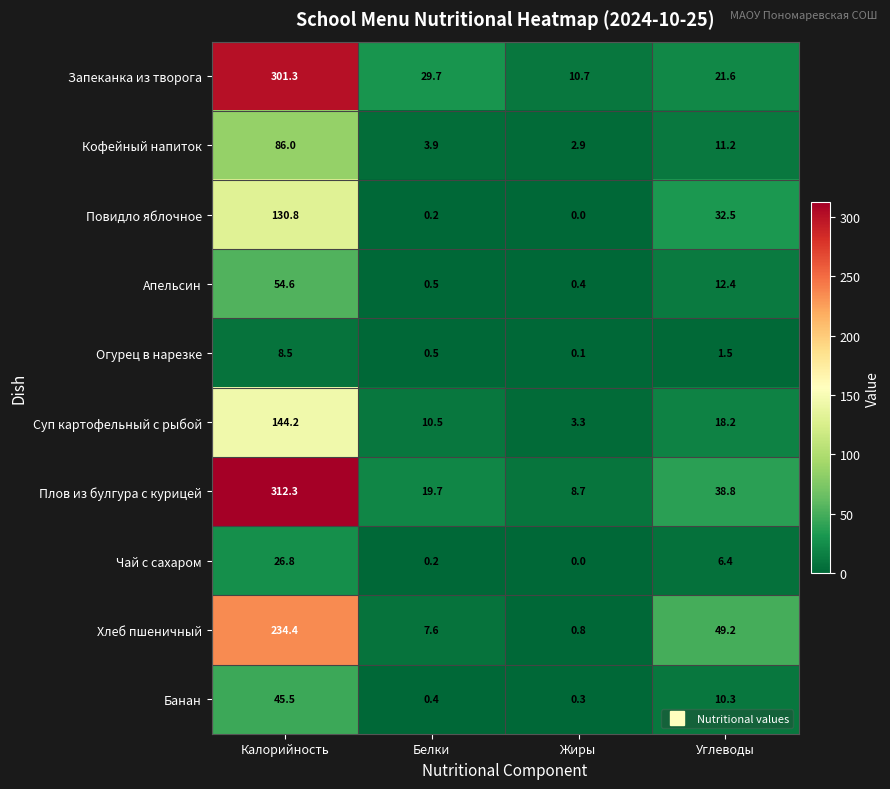

Count the number of data series in this chart.

10